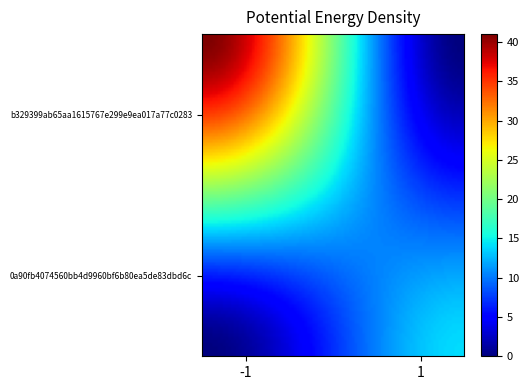

Reading left to right, list all the values displayed in this chart.

0a90fb4074560bb4d9960bf6b80ea5de83dbd6c: direction=-1	io_index=41
b329399ab65aa1615767e299e9ea017a77c0283: direction=1	io_index=14